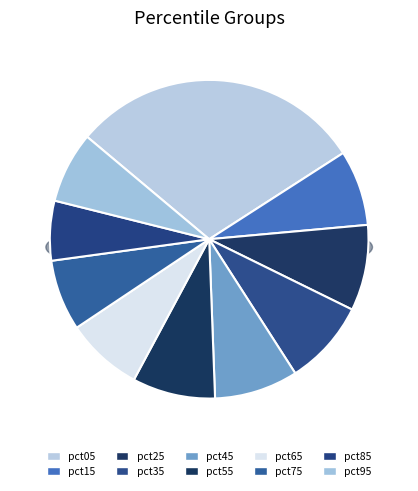

Rank the categories by value from lowest to highest.

pct85, pct75, pct95, pct15, pct65, pct55, pct45, pct35, pct25, pct05